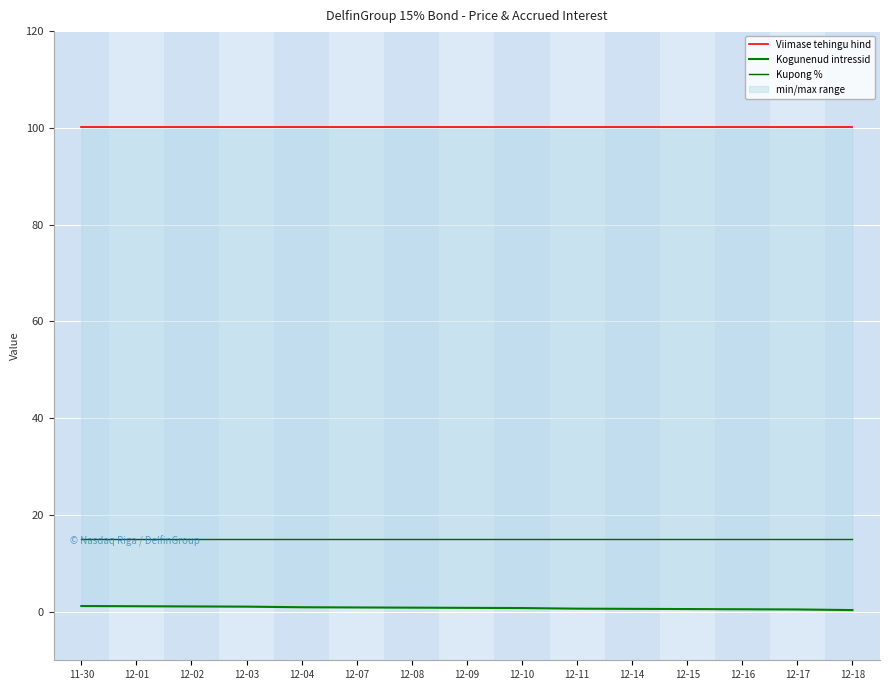

The value of Kogunenud intressid at 12-15 is 0.6. True or false?

True